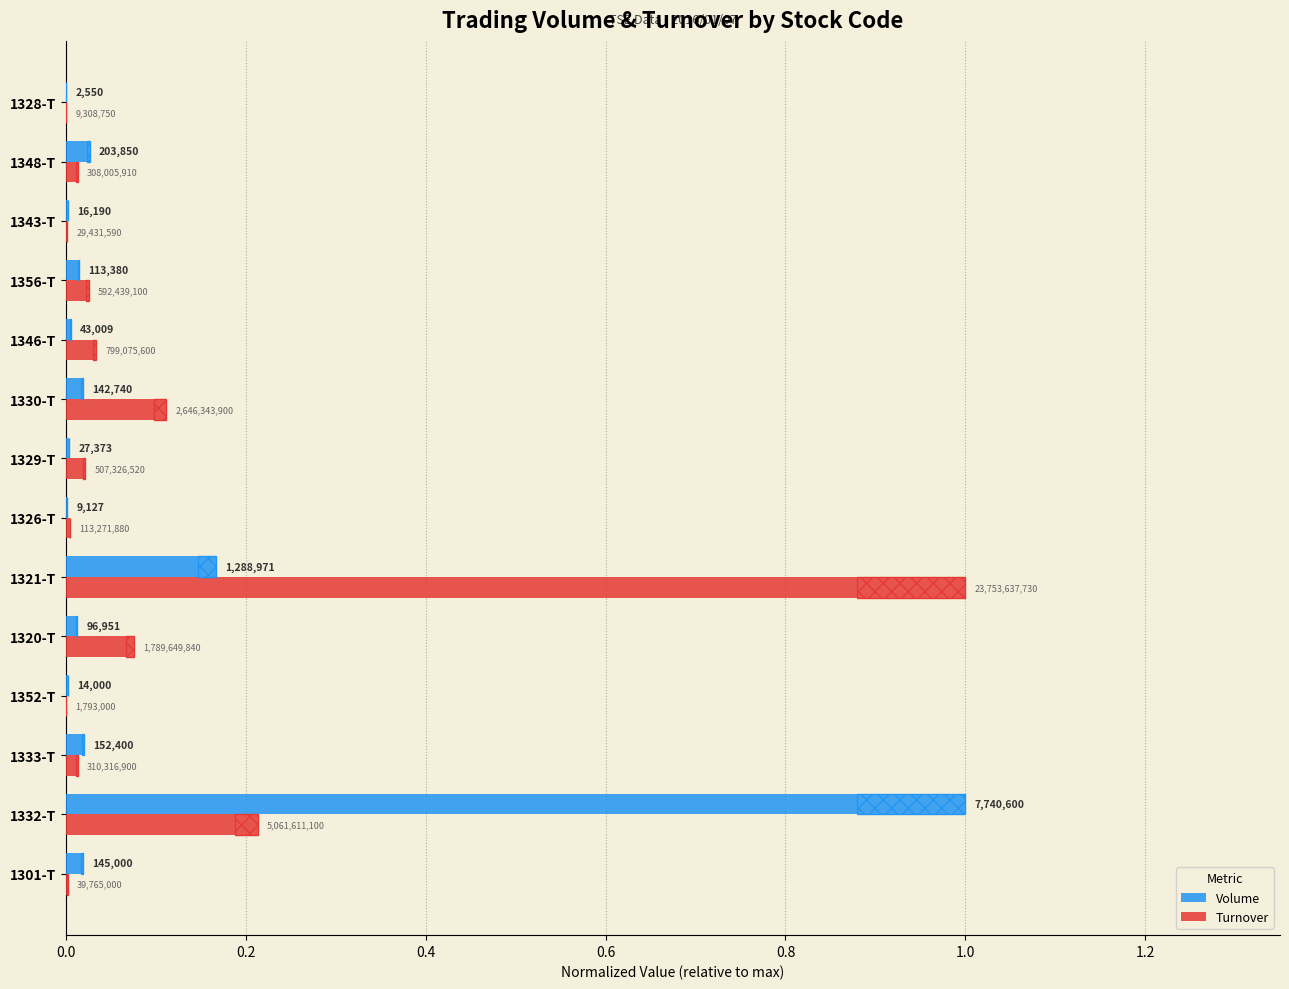

What are all the series names shown in the legend?

Volume, Turnover